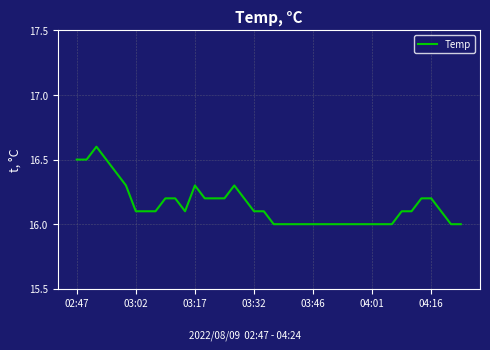

What is the maximum value shown in the chart?

16.6